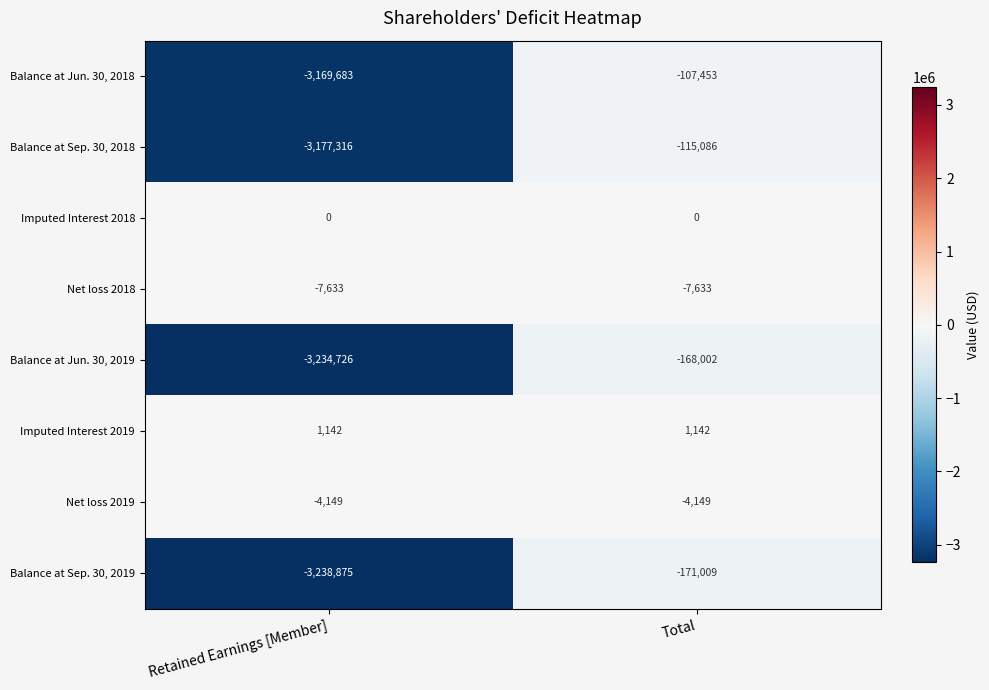

Reading left to right, transcribe all the data shown in this chart.

Balance at Jun. 30, 2018: -3169683	-107453
Balance at Sep. 30, 2018: -3177316	-115086
Imputed Interest 2018: 0	0
Net loss 2018: -7633	-7633
Balance at Jun. 30, 2019: -3234726	-168002
Imputed Interest 2019: 1142	1142
Net loss 2019: -4149	-4149
Balance at Sep. 30, 2019: -3238875	-171009